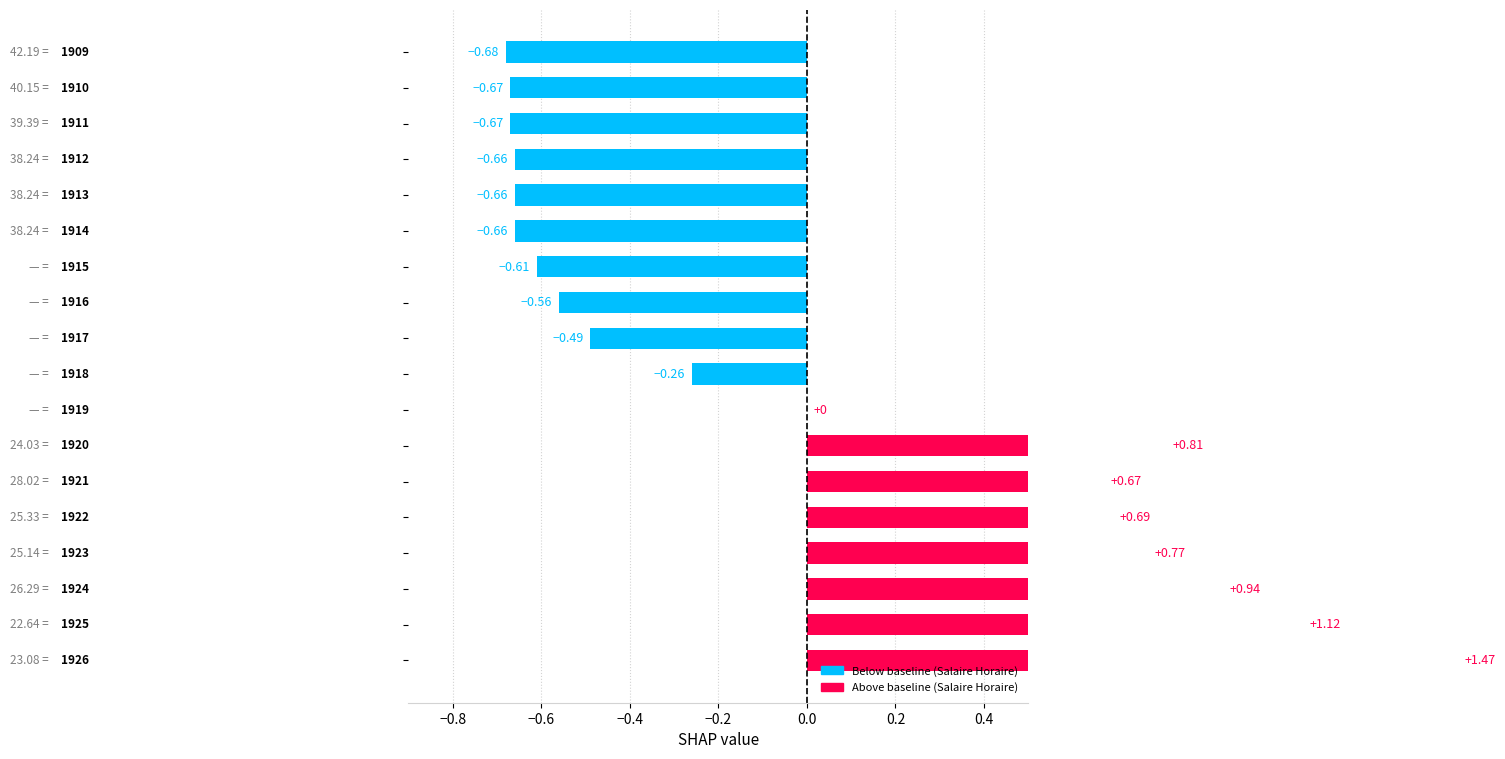

How many bars are there in total?

18